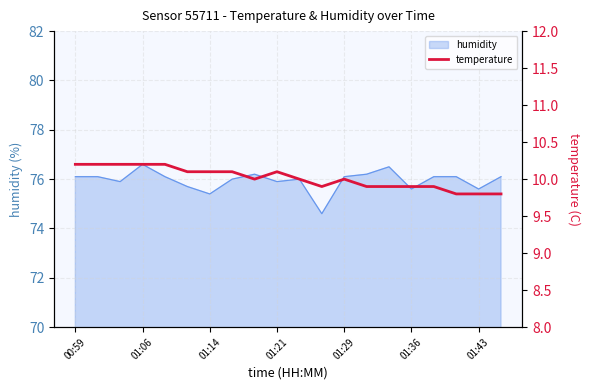

What is the maximum value for humidity?

76.6